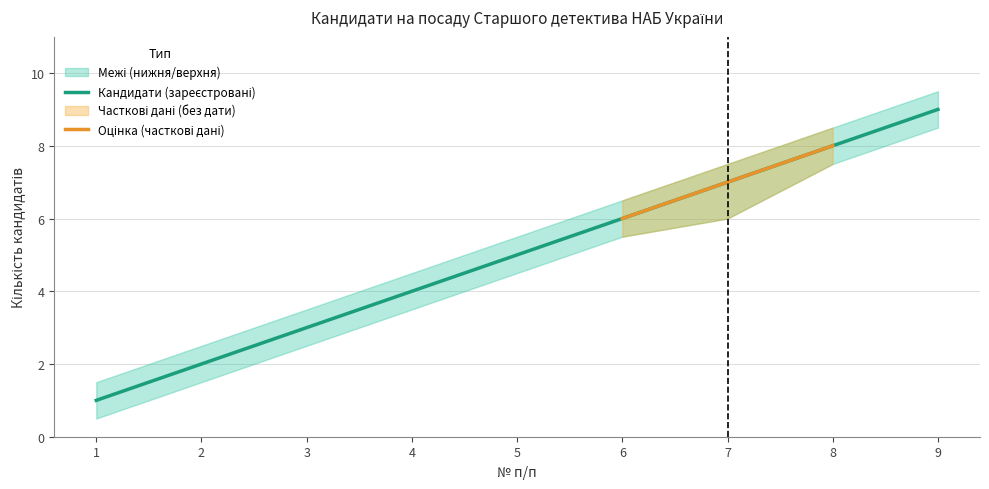

Between 2 and 9, which series saw the biggest shift?

Кандидати (зареєстровані)